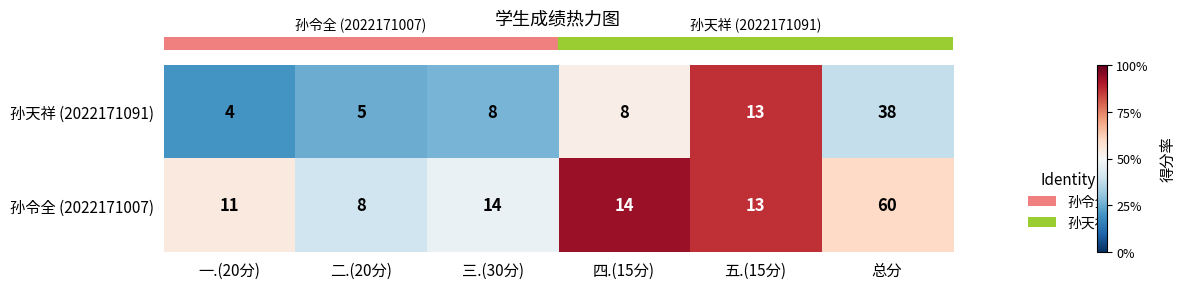

Which series has the largest total across all categories?

孙令全 (2022171007)